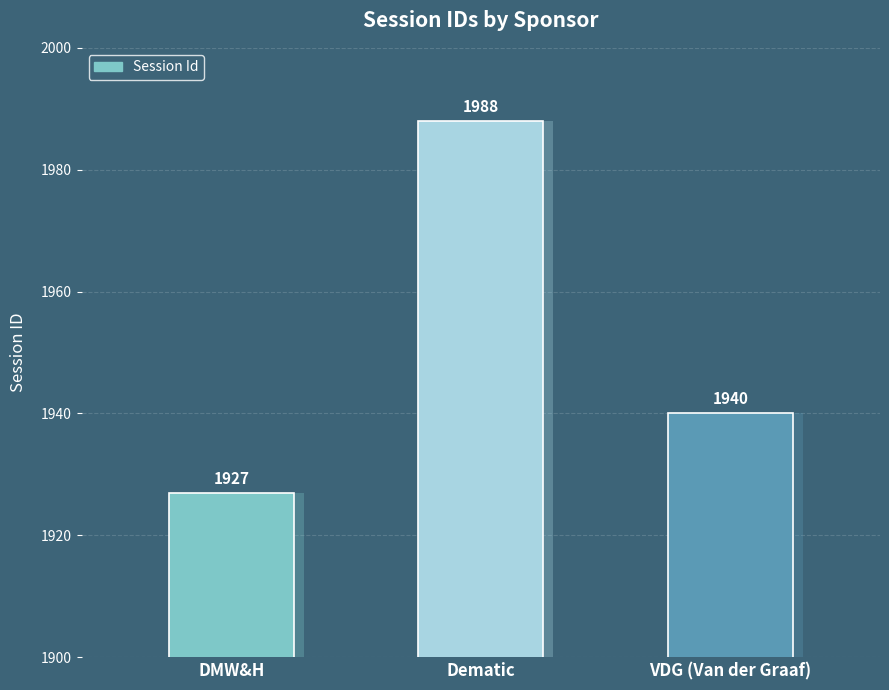

What position from the right is DMW&H?

3